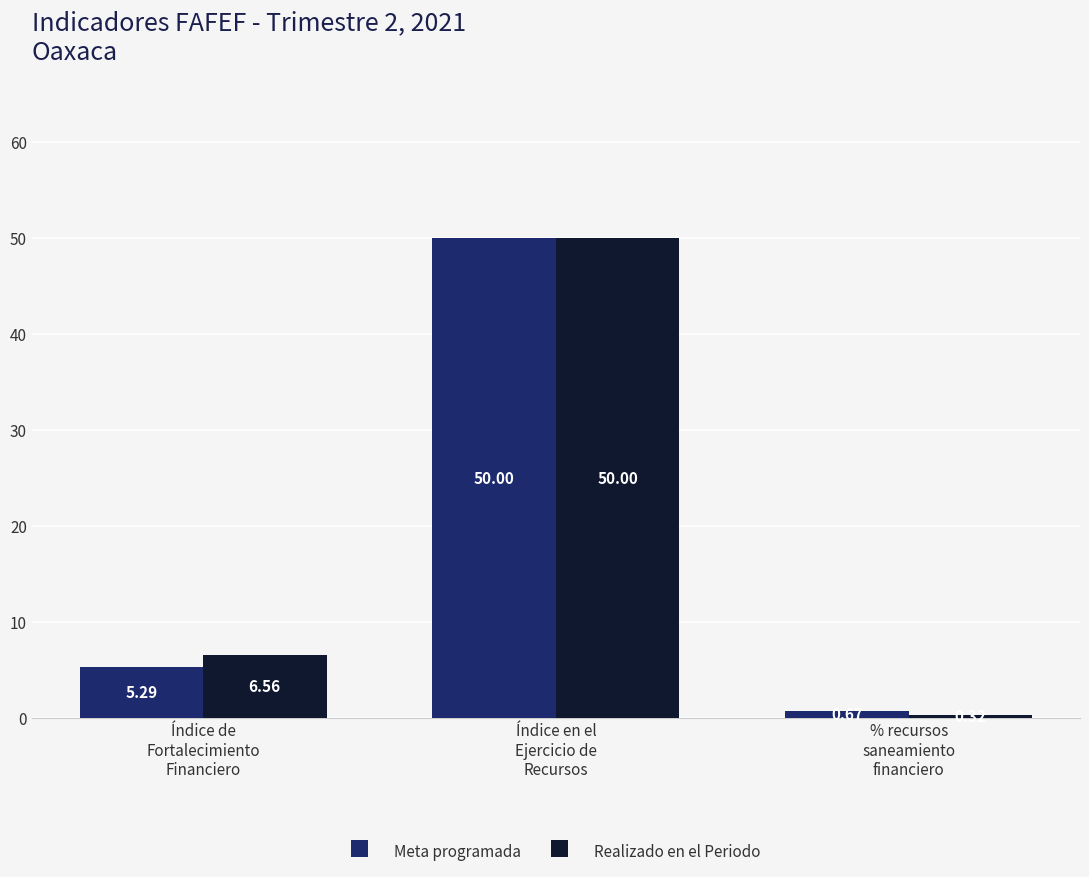

Which series has the largest total across all categories?

Realizado en el Periodo